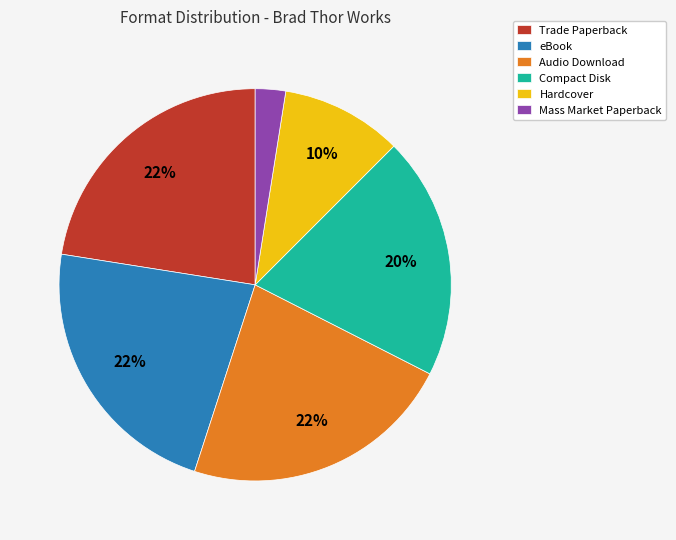

True or false: Compact Disk accounts for 26% of the total.

False